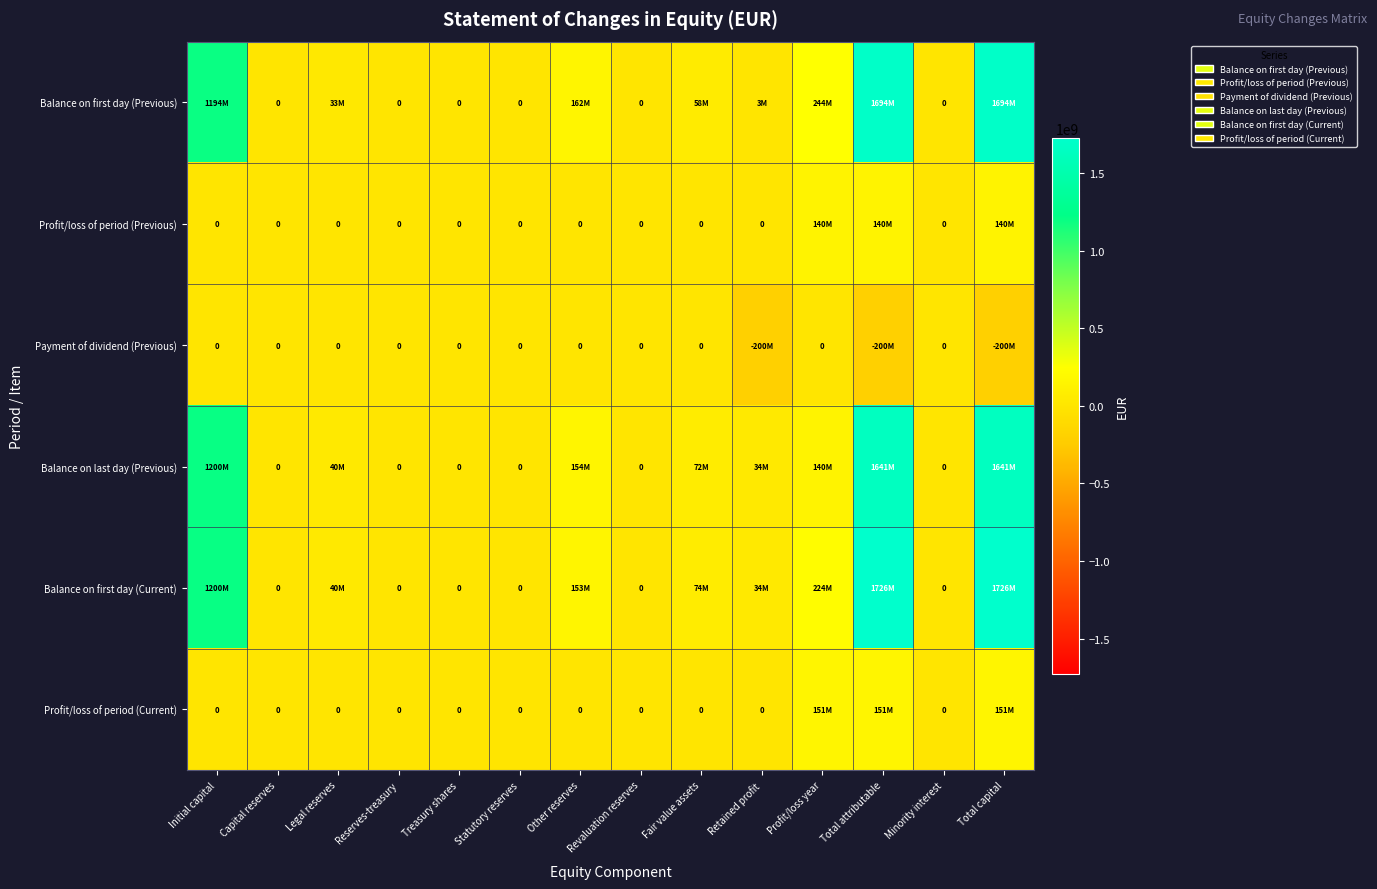

Rank the series at Other reserves from lowest to highest value.

Profit/loss of period (Previous), Payment of dividend (Previous), Profit/loss of period (Current), Balance on first day (Current), Balance on last day (Previous), Balance on first day (Previous)